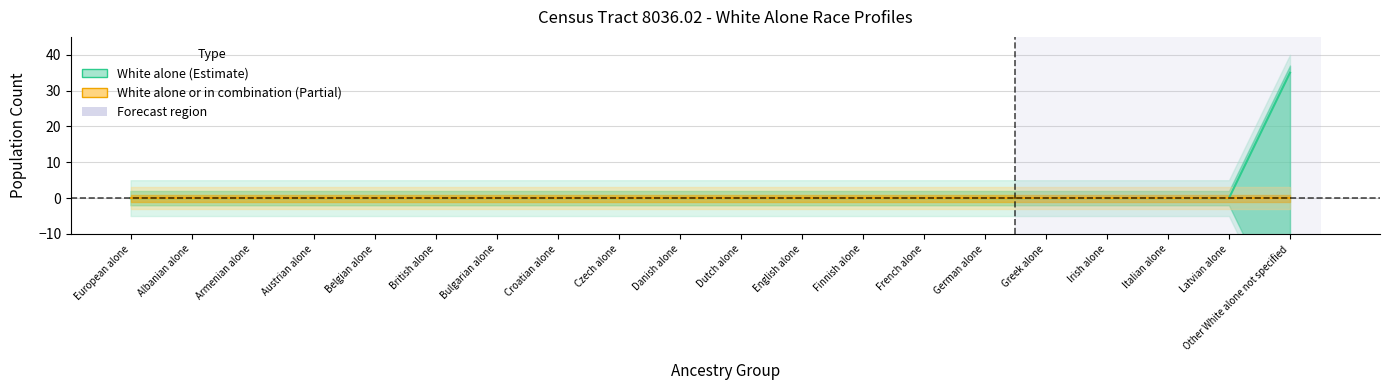

Reading left to right, list all the values displayed in this chart.

European alone=0	Albanian alone=0	Armenian alone=0	Austrian alone=0	Belgian alone=0	British alone=0	Bulgarian alone=0	Croatian alone=0	Czech alone=0	Danish alone=0	Dutch alone=0	English alone=0	Finnish alone=0	French alone=0	German alone=0	Greek alone=0	Irish alone=0	Italian alone=0	Latvian alone=0	Other White alone not specified=35